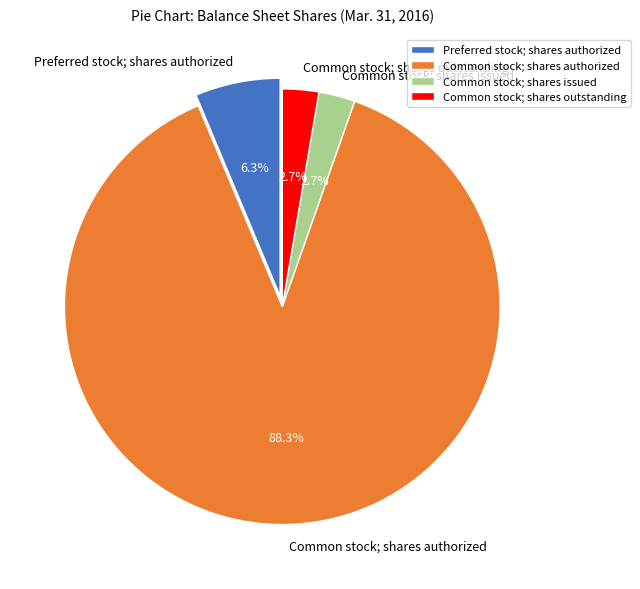

To the nearest percent, what is the difference between the largest and smallest slice percentages?

86%